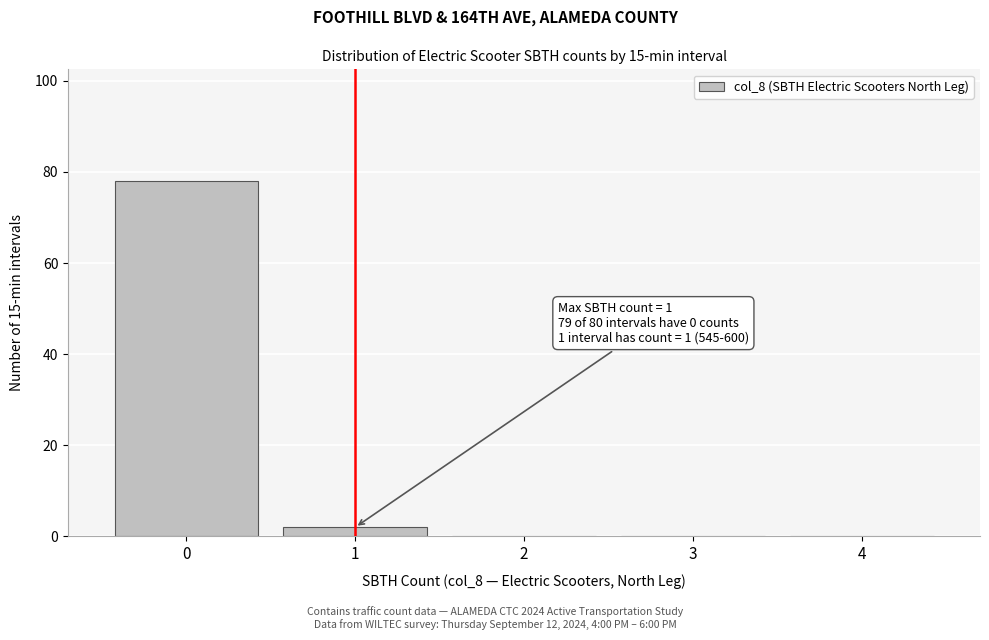

Which range on the x-axis has the tallest bar?

-0.5 to 0.5